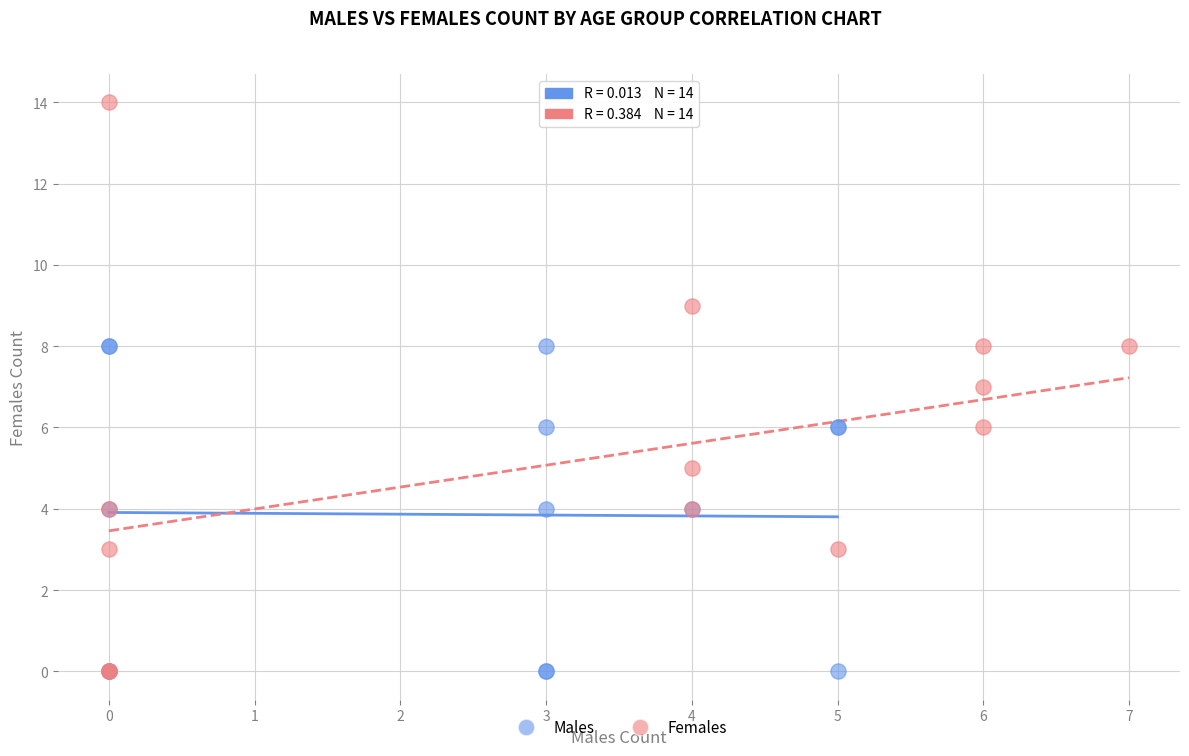

Which series has the widest spread of Y values?

Females